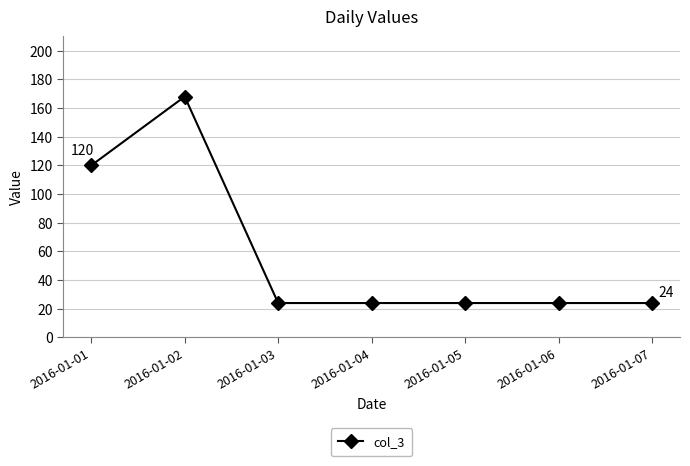

What is the change in value from 2016-01-02 to 2016-01-06?

-144